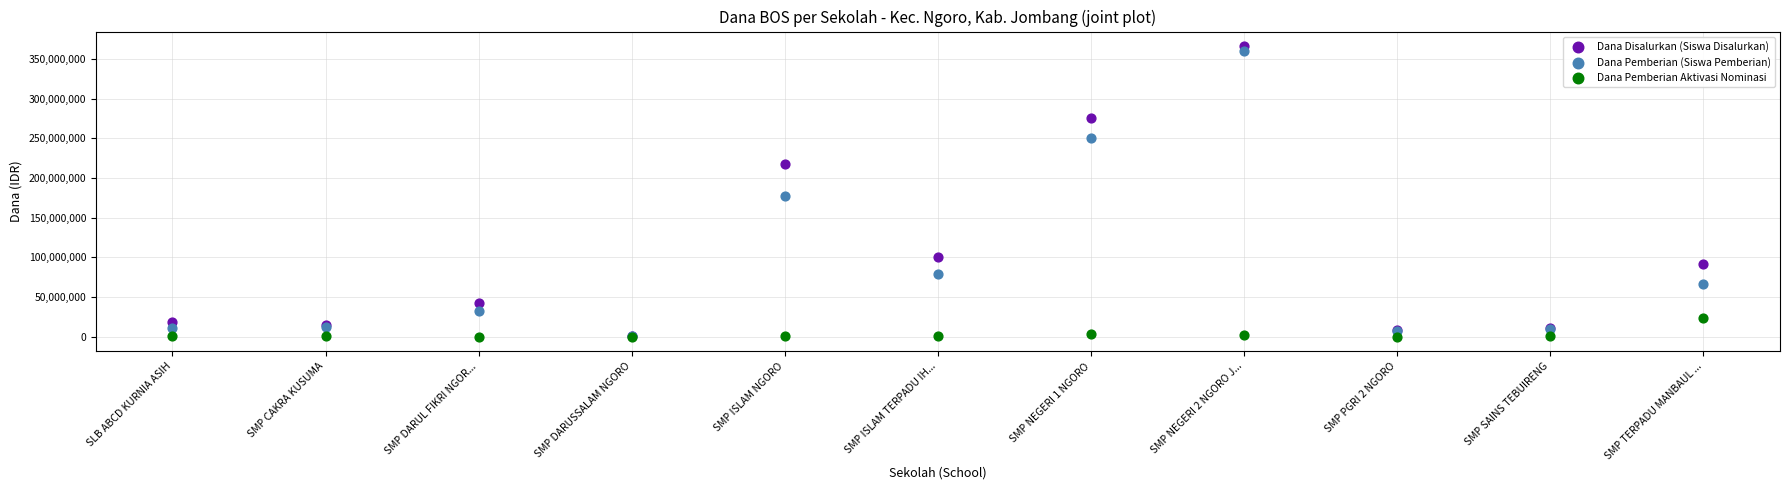

Which series has the widest spread of Y values?

Dana Disalurkan (Siswa Disalurkan)